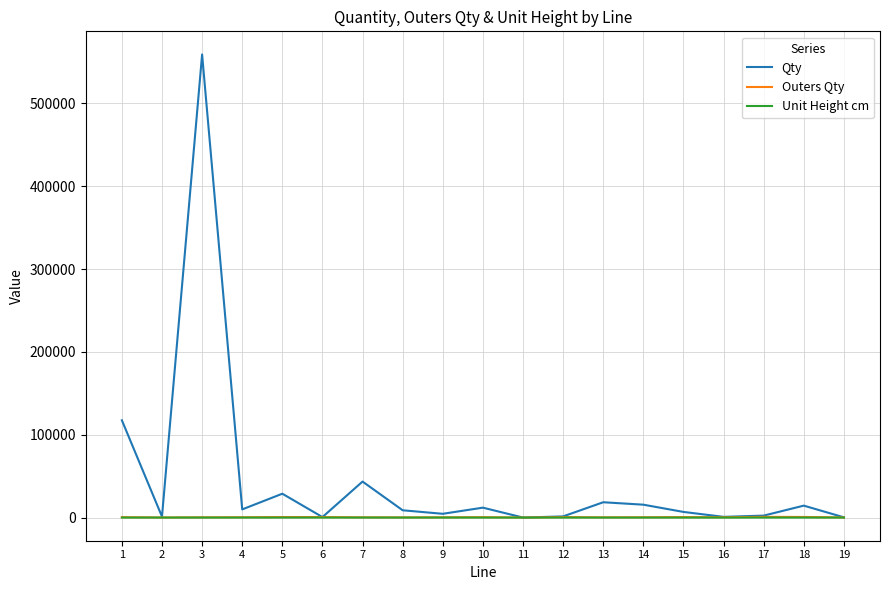

Which series has the largest range (max minus min)?

Qty